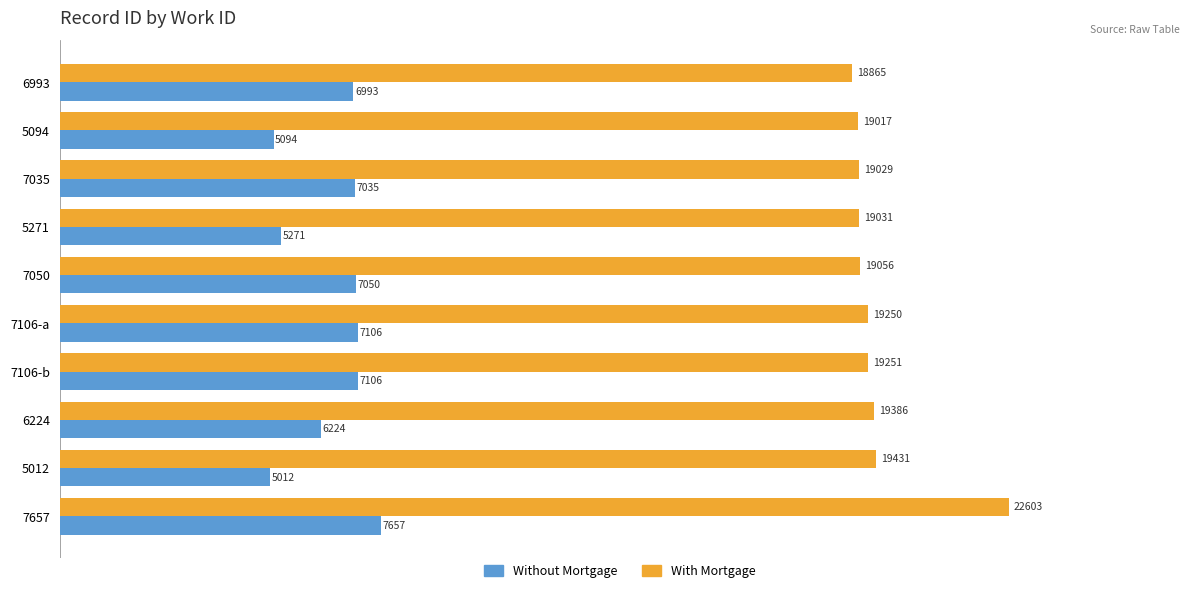

The value of With Mortgage at 7050 is 19056. True or false?

True